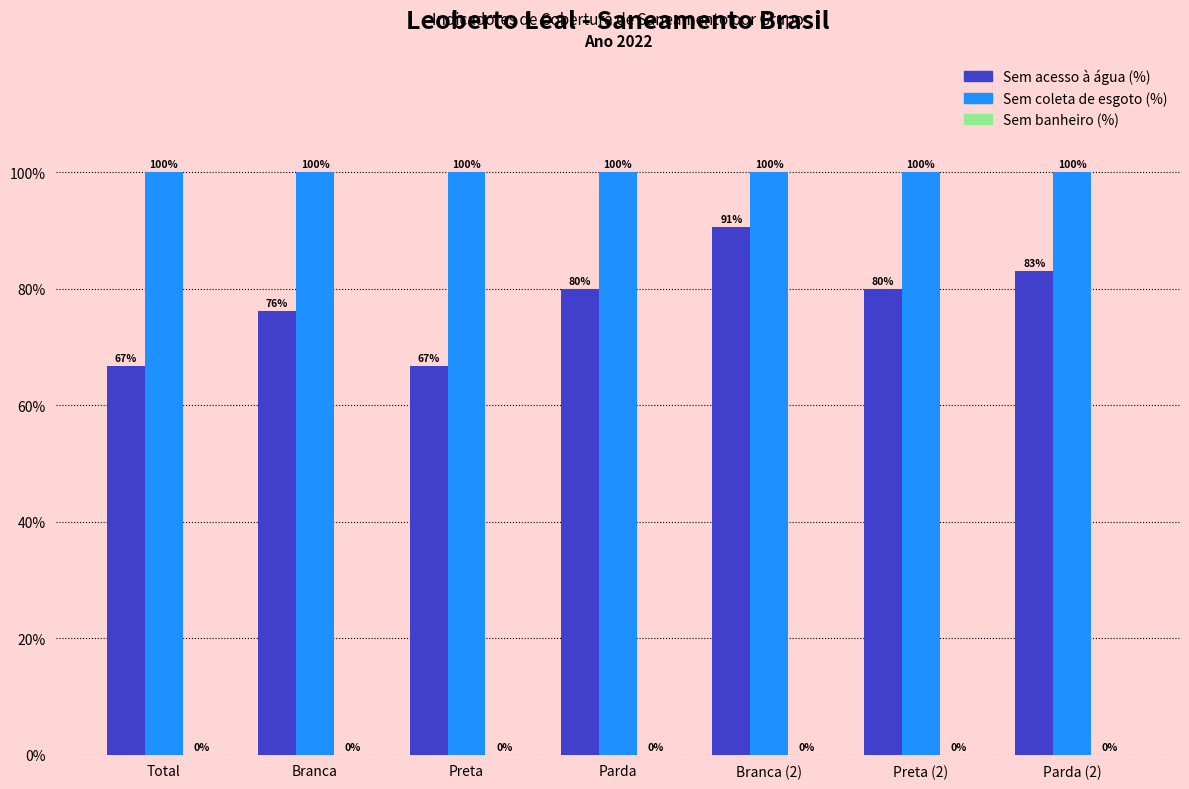

The value of Sem acesso à água (%) at Total is 90.4. True or false?

False